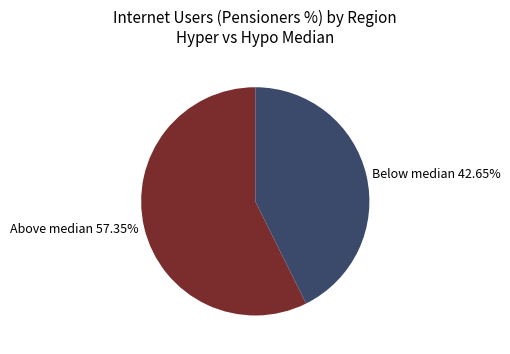

Count the number of slices in the pie.

2